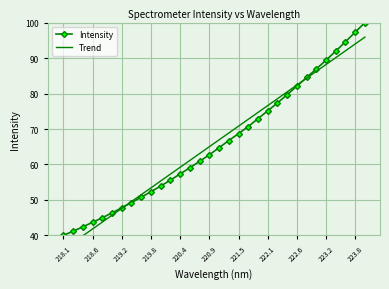

Reading left to right, transcribe all the data shown in this chart.

Intensity: 40.0	41.2	42.4	43.7	45.0	46.4	47.8	49.3	50.8	52.3	53.9	55.6	57.3	59.1	60.9	62.7	64.7	66.8	68.7	70.7	72.9	75.1	77.3	79.7	82.1	84.5	86.9	89.4	91.9	94.6	97.3	100.0
Trend: 36.0	38.0	39.9	41.8	43.8	45.7	47.6	49.6	51.5	53.4	55.4	57.3	59.2	61.1	63.1	65.0	66.9	68.9	70.8	72.7	74.7	76.6	78.5	80.5	82.4	84.3	86.3	88.2	90.1	92.0	94.0	95.9